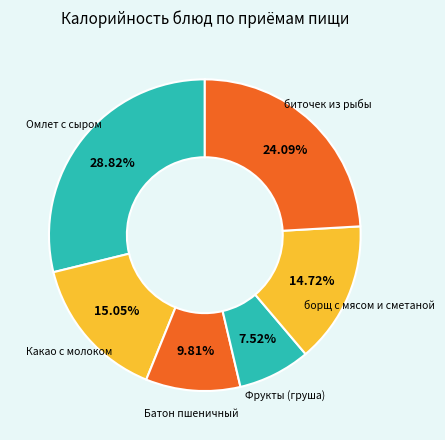

Is there any slice that represents more than half of the pie?

No